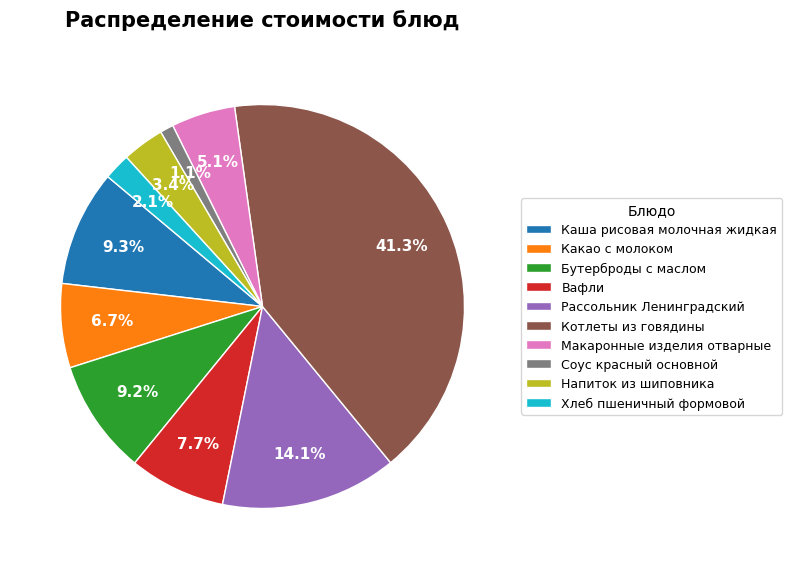

Which has a higher value, Какао с молоком or Вафли?

Вафли